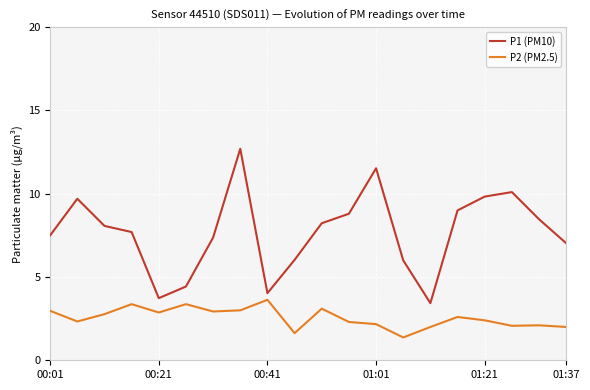

What is the sum of all P2 (PM2.5) values?

51.0